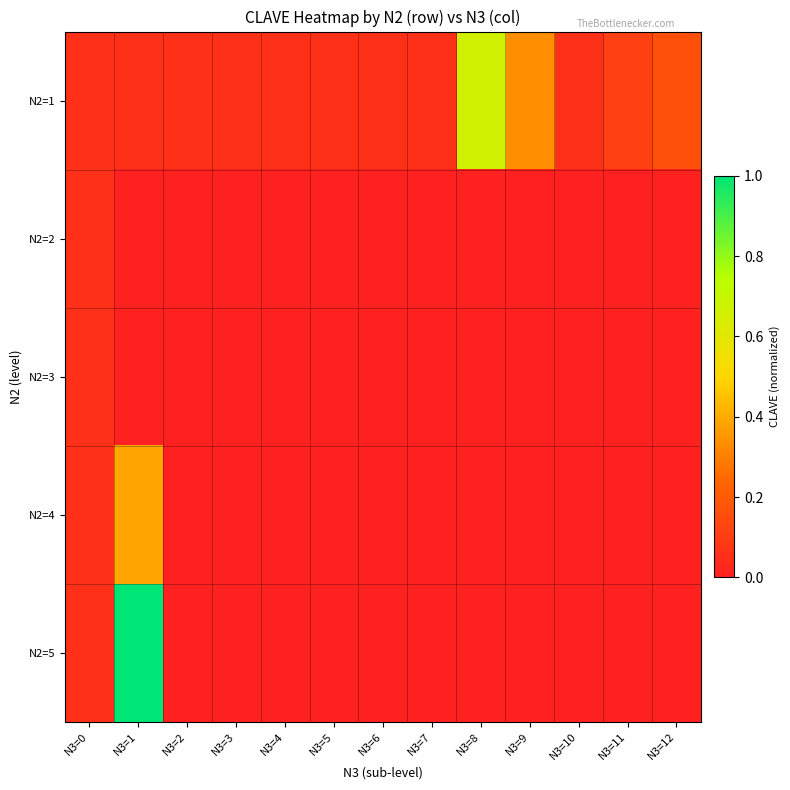

What is the total value across all series at N3=2?

0.1